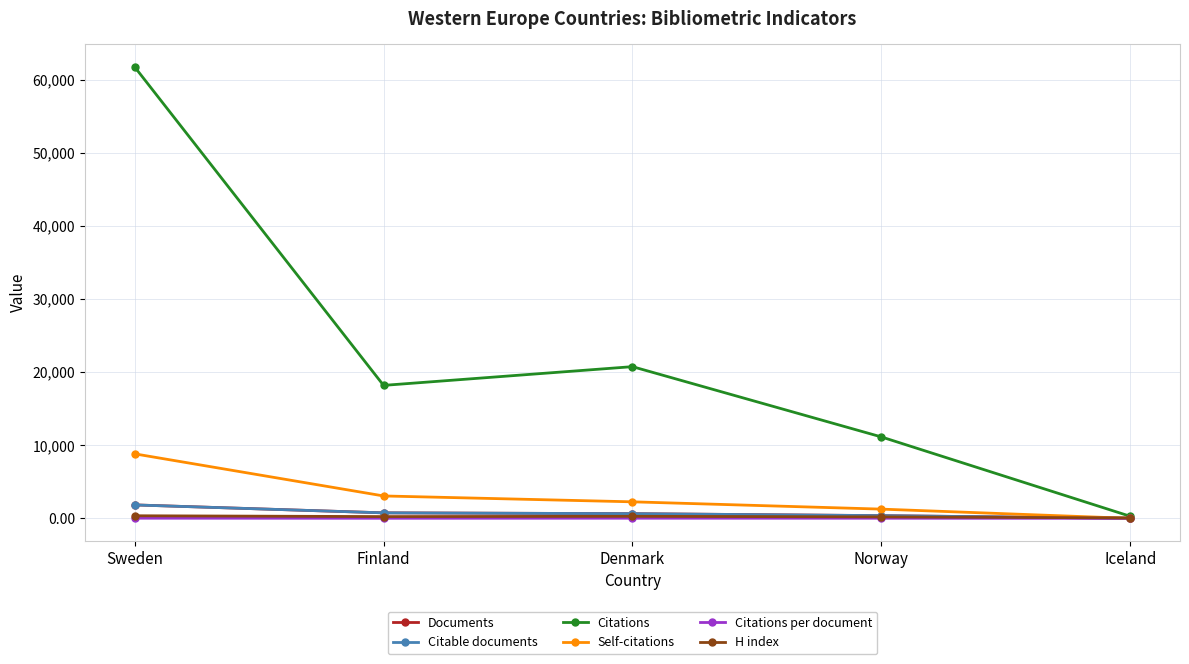

What is the label of the 3rd point from the left?

Denmark